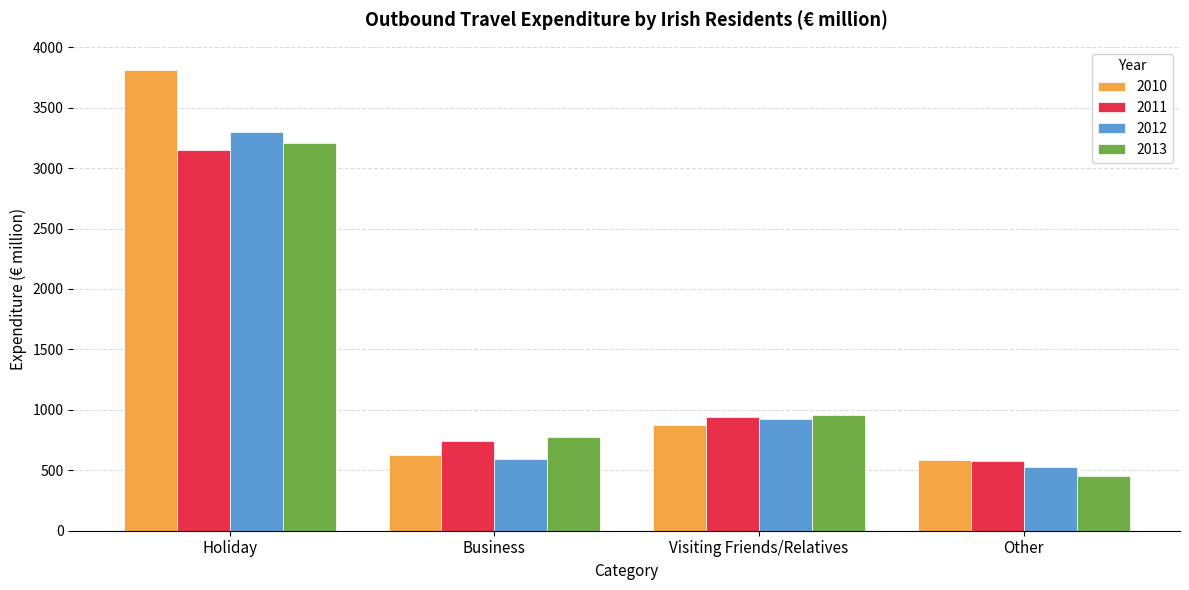

Where is 2013 nearest to the value 1830?

Visiting Friends/Relatives